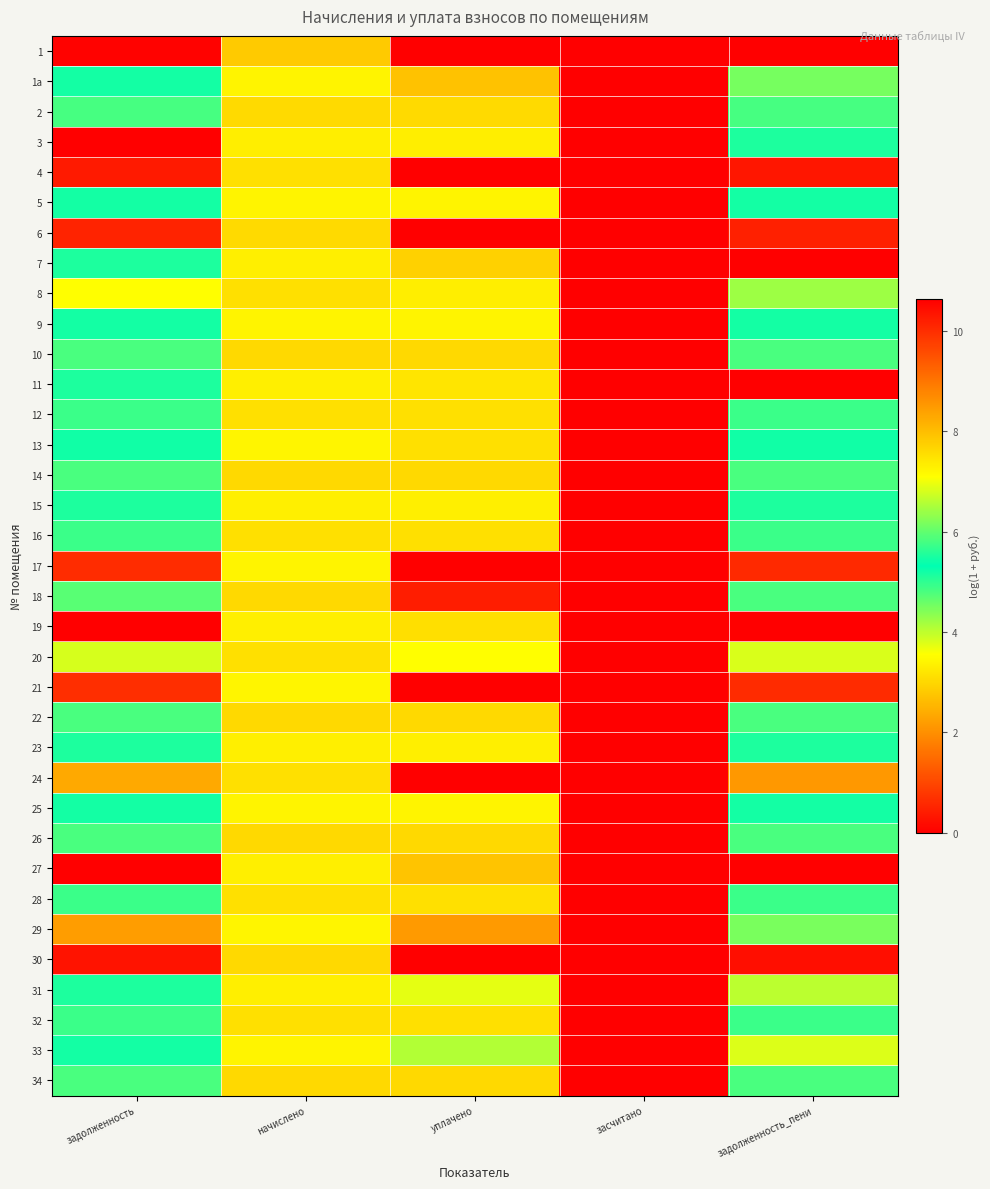

Reading right to left, transcribe all the data shown in this chart.

1: задолженность_пени=10.6	засчитано=0.0	уплачено=0.0	начислено=7.8	задолженность=10.6
1а: задолженность_пени=6.1	засчитано=0.0	уплачено=7.9	начислено=7.2	задолженность=5.4
2: задолженность_пени=5.8	засчитано=0.0	уплачено=7.6	начислено=7.6	задолженность=5.8
3: задолженность_пени=5.5	засчитано=0.0	уплачено=7.3	начислено=7.3	задолженность=0.0
4: задолженность_пени=10.3	засчитано=0.0	уплачено=0.0	начислено=7.5	задолженность=10.3
5: задолженность_пени=5.5	засчитано=0.0	уплачено=7.3	начислено=7.3	задолженность=5.5
6: задолженность_пени=10.2	засчитано=0.0	уплачено=0.0	начислено=7.6	задолженность=10.1
7: задолженность_пени=0.0	засчитано=0.0	уплачено=7.7	начислено=7.3	задолженность=5.5
8: задолженность_пени=6.4	засчитано=0.0	уплачено=7.3	начислено=7.5	задолженность=7.1
9: задолженность_пени=5.5	засчитано=0.0	уплачено=7.2	начислено=7.2	задолженность=5.5
10: задолженность_пени=5.8	засчитано=0.0	уплачено=7.6	начислено=7.6	задолженность=5.8
11: задолженность_пени=0.0	засчитано=0.0	уплачено=7.5	начислено=7.3	задолженность=5.5
12: задолженность_пени=5.7	засчитано=0.0	уплачено=7.5	начислено=7.5	задолженность=5.7
13: задолженность_пени=5.4	засчитано=0.0	уплачено=7.5	начислено=7.2	задолженность=5.4
14: задолженность_пени=5.8	засчитано=0.0	уплачено=7.6	начислено=7.6	задолженность=5.8
15: задолженность_пени=5.5	засчитано=0.0	уплачено=7.3	начислено=7.3	задолженность=5.5
16: задолженность_пени=5.7	засчитано=0.0	уплачено=7.5	начислено=7.5	задолженность=5.7
17: задолженность_пени=10.1	засчитано=0.0	уплачено=0.0	начислено=7.2	задолженность=10.0
18: задолженность_пени=5.8	засчитано=0.0	уплачено=10.2	начислено=7.6	задолженность=5.9
19: задолженность_пени=0.0	засчитано=0.0	уплачено=7.5	начислено=7.3	задолженность=0.0
20: задолженность_пени=6.8	засчитано=0.0	уплачено=7.1	начислено=7.5	задолженность=6.8
21: задолженность_пени=10.0	засчитано=0.0	уплачено=0.0	начислено=7.2	задолженность=10.0
22: задолженность_пени=5.8	засчитано=0.0	уплачено=7.6	начислено=7.6	задолженность=5.8
23: задолженность_пени=5.5	засчитано=0.0	уплачено=7.3	начислено=7.3	задолженность=5.5
24: задолженность_пени=8.5	засчитано=0.0	уплачено=0.0	начислено=7.5	задолженность=8.3
25: задолженность_пени=5.5	засчитано=0.0	уплачено=7.2	начислено=7.2	задолженность=5.5
26: задолженность_пени=5.8	засчитано=0.0	уплачено=7.6	начислено=7.6	задолженность=5.8
27: задолженность_пени=0.0	засчитано=0.0	уплачено=7.9	начислено=7.3	задолженность=0.0
28: задолженность_пени=5.7	засчитано=0.0	уплачено=7.5	начислено=7.5	задолженность=5.7
29: задолженность_пени=6.2	засчитано=0.0	уплачено=8.5	начислено=7.2	задолженность=8.4
30: задолженность_пени=10.4	засчитано=0.0	уплачено=0.0	начислено=7.6	задолженность=10.4
31: задолженность_пени=6.6	засчитано=0.0	уплачено=6.9	начислено=7.3	задолженность=5.5
32: задолженность_пени=5.7	засчитано=0.0	уплачено=7.5	начислено=7.5	задолженность=5.7
33: задолженность_пени=6.8	засчитано=0.0	уплачено=6.6	начислено=7.2	задолженность=5.5
34: задолженность_пени=5.8	засчитано=0.0	уплачено=7.6	начислено=7.6	задолженность=5.8